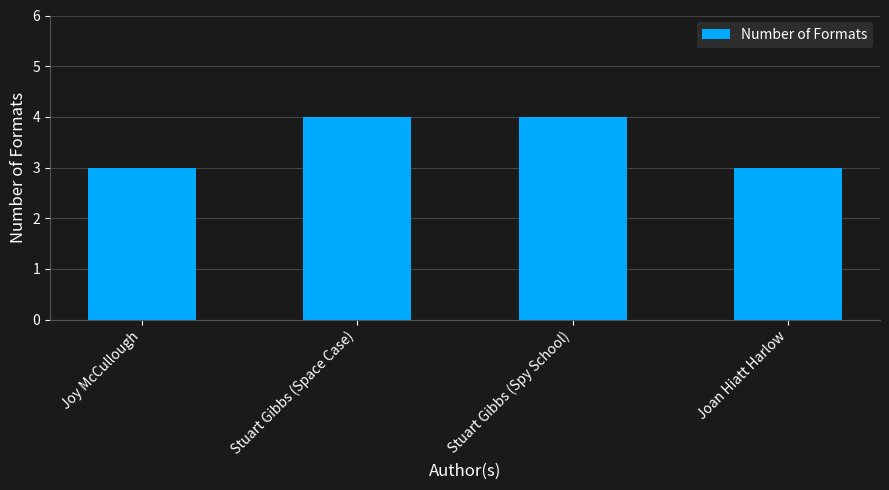

What is the label of the 3rd bar from the left?

Stuart Gibbs (Spy School)